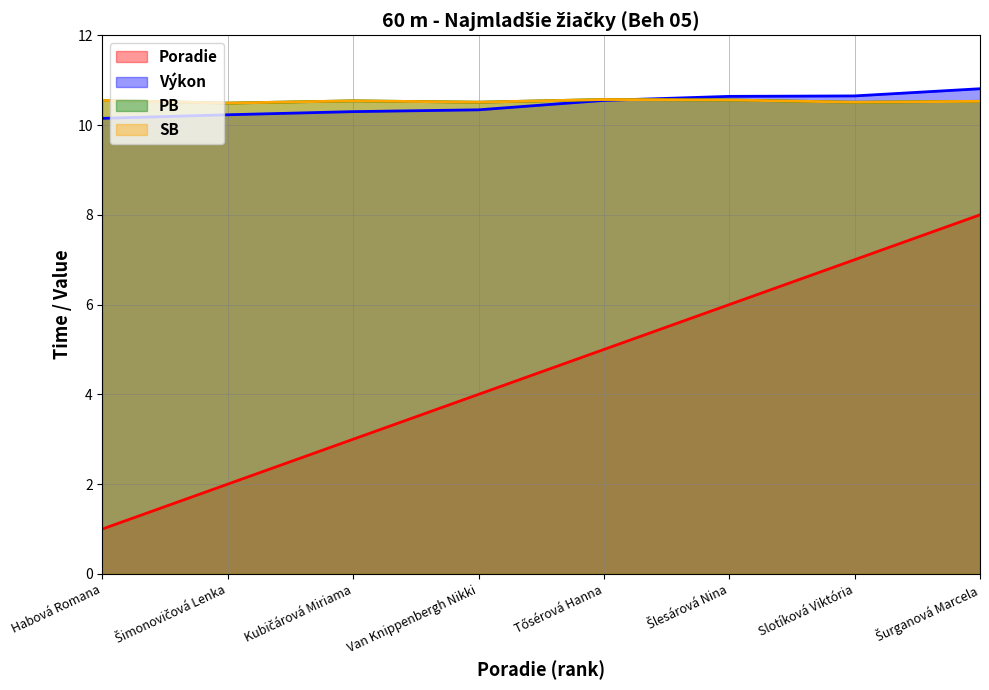

The Výkon series shows 10.3 at Kubičárová Miriama. True or false?

True